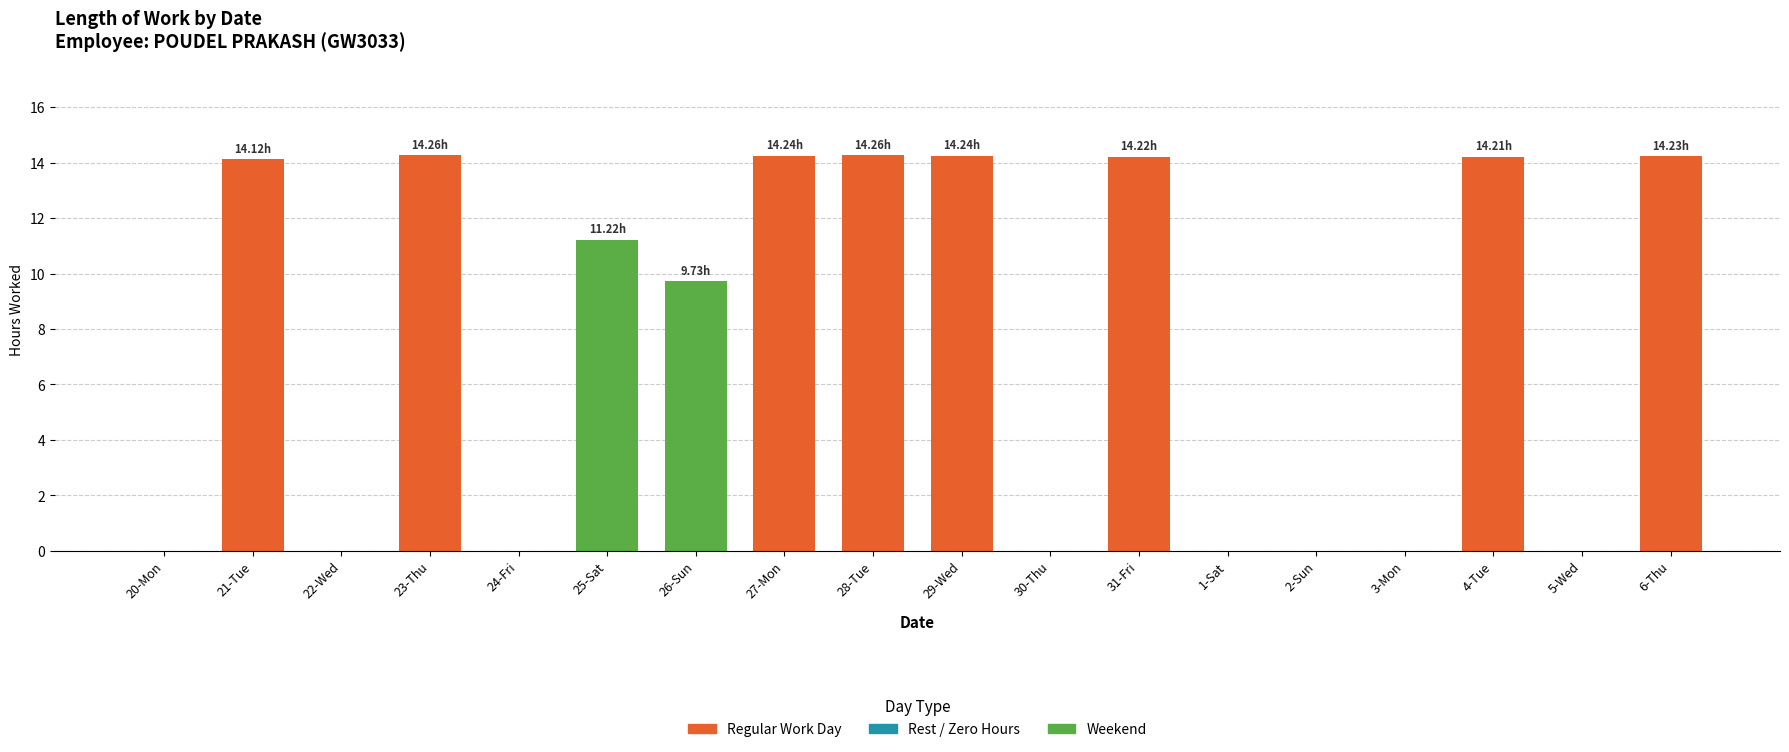

What is the change in value from 21-Tue to 2-Sun?

-14.1